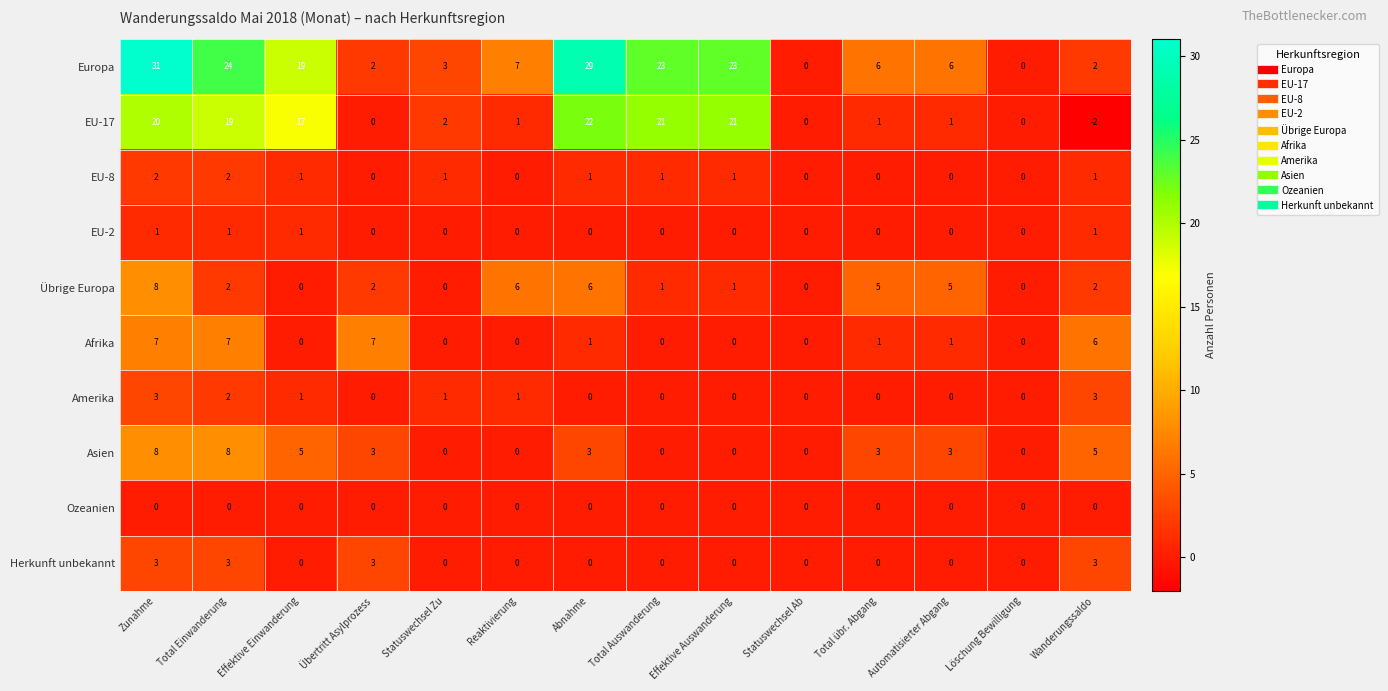

Between Zunahme and Automatisierter Abgang, which series saw the biggest shift?

Europa